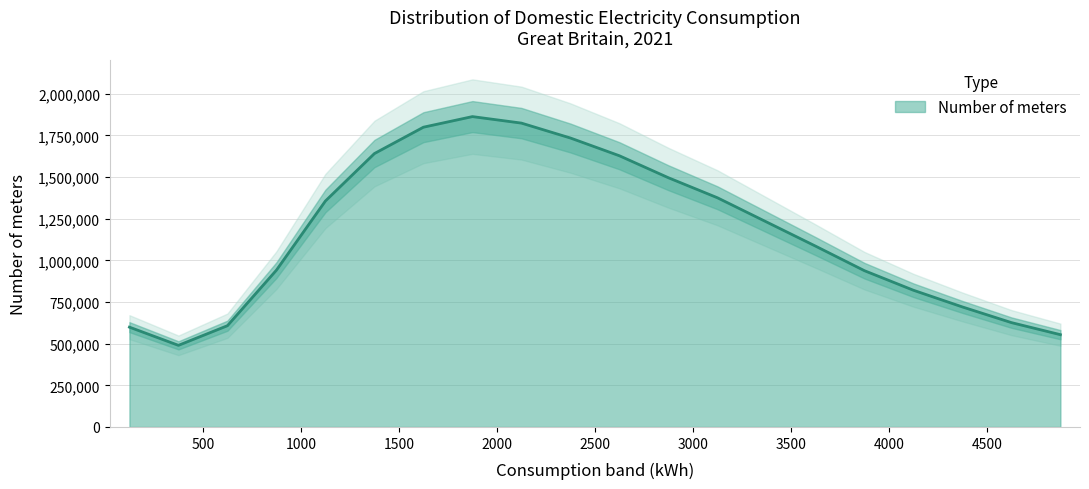

Where does the data first go above 1230864?

1000-1250